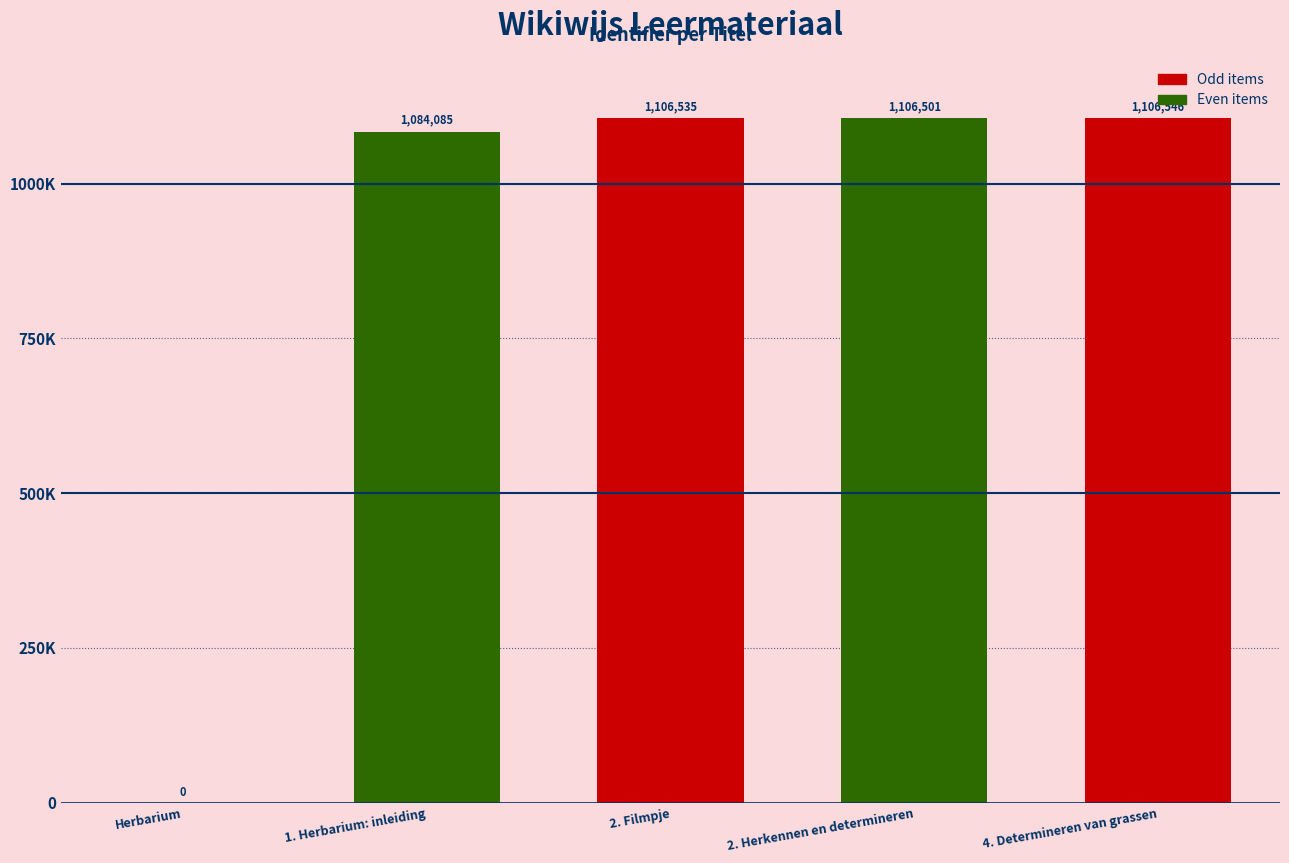

The value at 2. Herkennen en determineren is 263452. True or false?

False